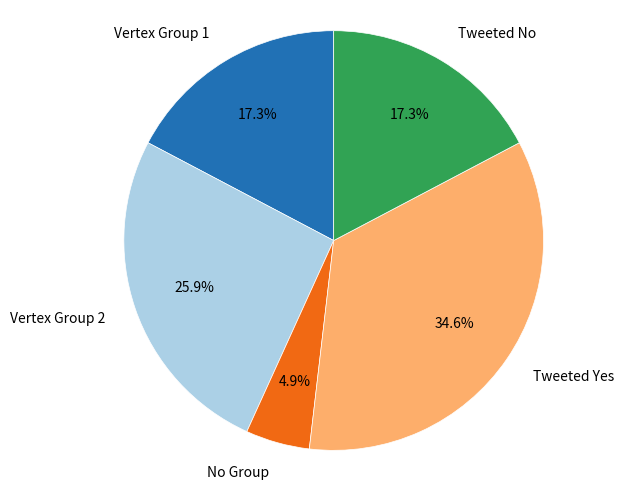

What is the largest slice in the pie chart?

Tweeted Yes